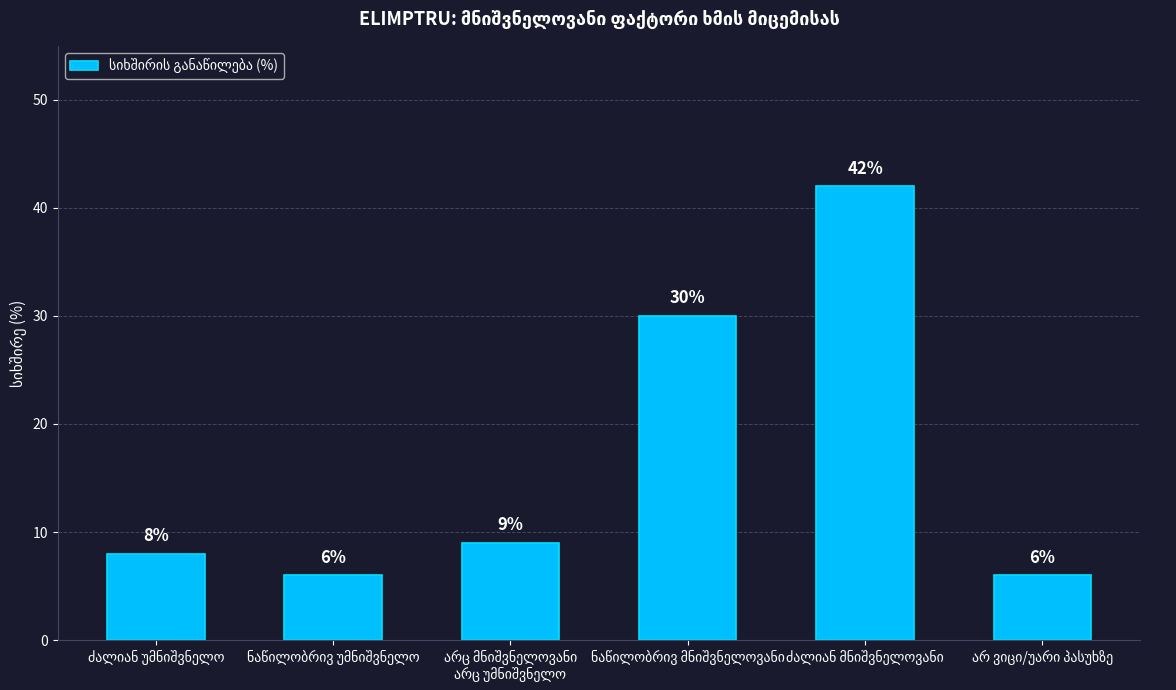

How many series are shown in this chart?

1